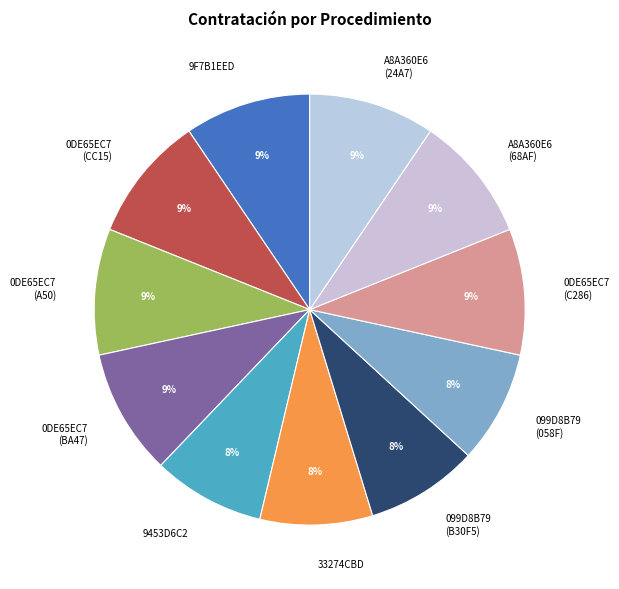

Count the number of slices in the pie.

11